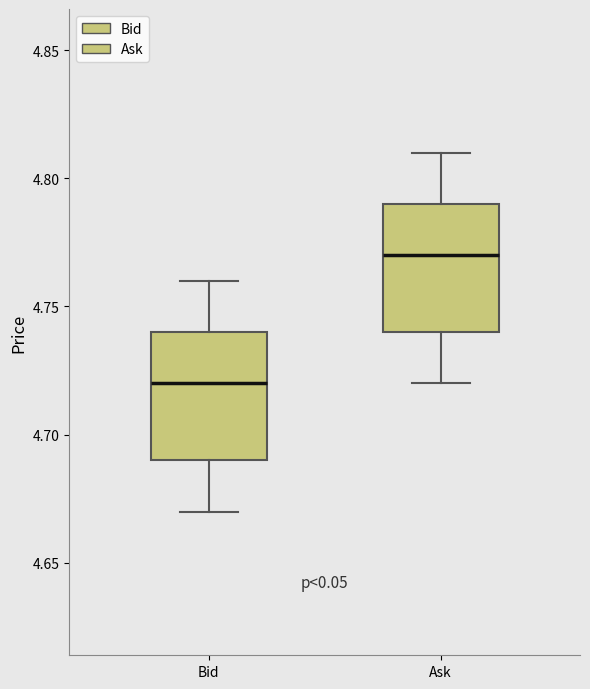

Where does the lower whisker of the box for Ask end on the y-axis? The values are not printed on the chart, so give them approximately, as read against the axis.

4.72